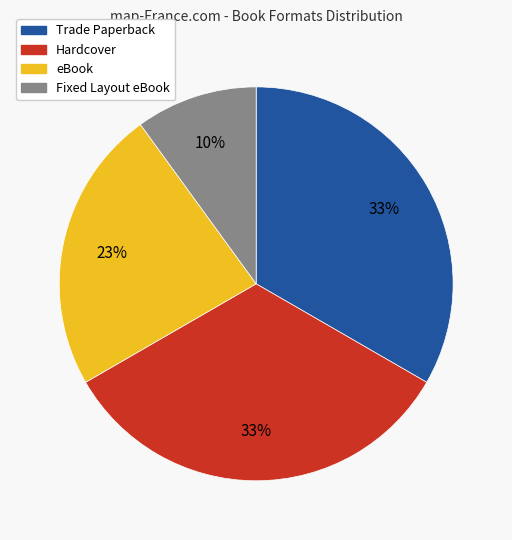

Does Fixed Layout eBook account for over 50% of the chart?

No